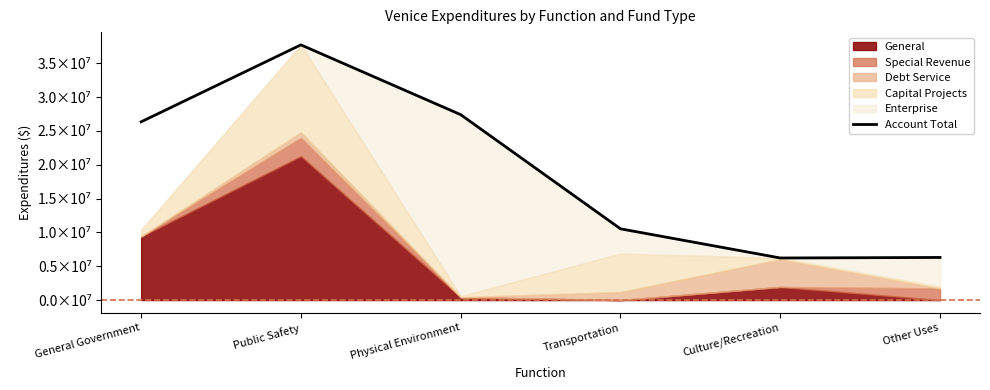

How many interior local peaks (higher than both neighbors) does the data have?

1